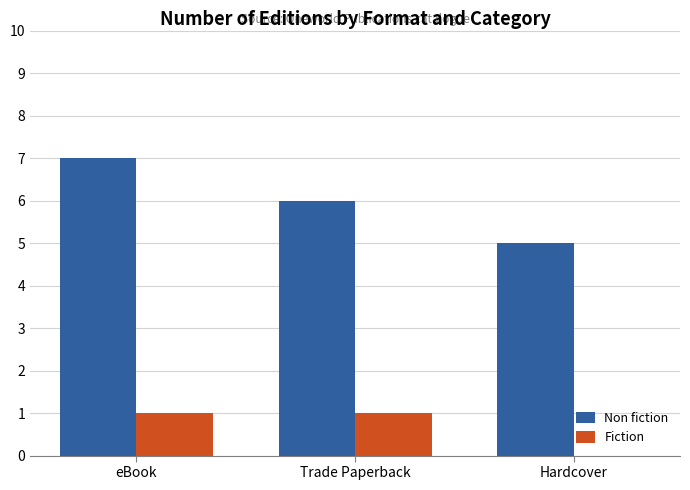

What is the approximate value of Non fiction at eBook?

7